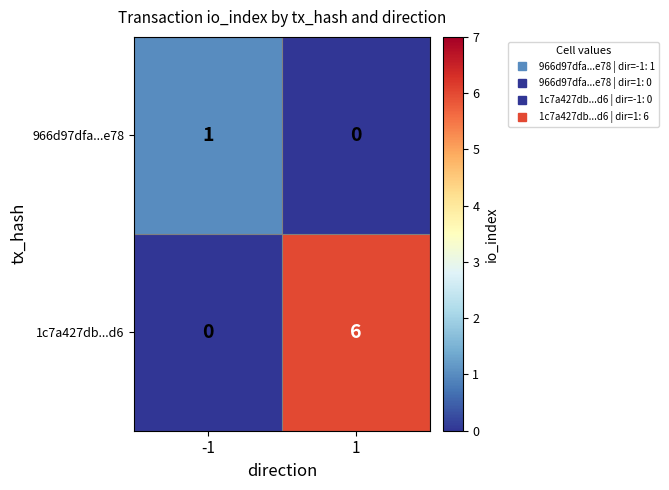

Which label corresponds to the largest value in the chart?

1